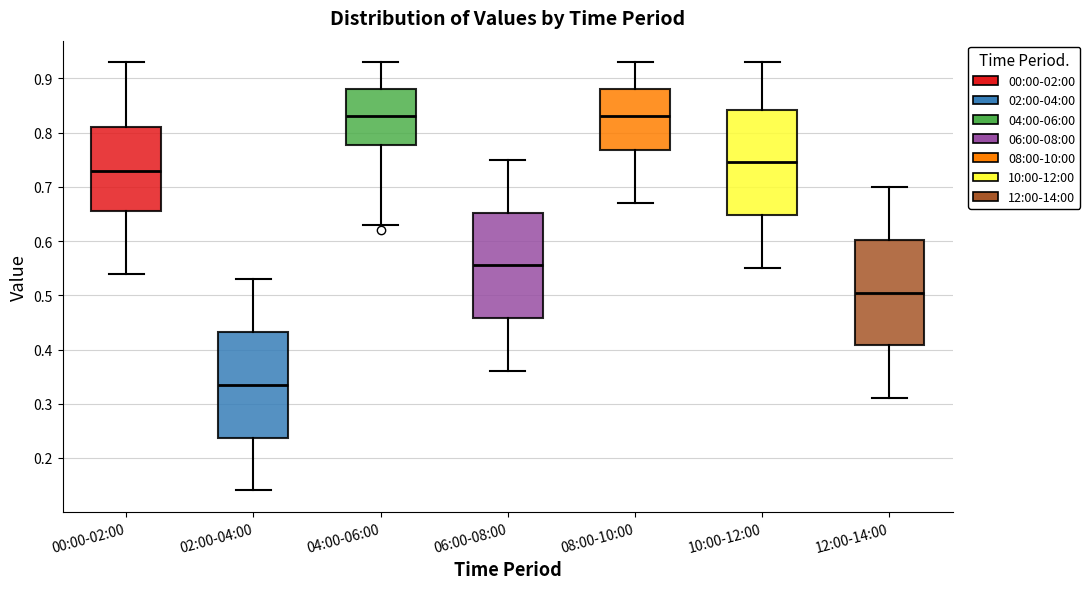

Reading left to right, read every box against the y-axis: the position of its median line, the range the box covers, and the ends of its whiskers. The values are not printed on the chart, so give them approximately, as read against the axis.

00:00-02:00: median 0.73, box 0.66 to 0.81, whiskers 0.54 to 0.93
02:00-04:00: median 0.34, box 0.24 to 0.43, whiskers 0.14 to 0.53
04:00-06:00: median 0.83, box 0.78 to 0.88, whiskers 0.63 to 0.93
06:00-08:00: median 0.56, box 0.46 to 0.65, whiskers 0.36 to 0.75
08:00-10:00: median 0.83, box 0.77 to 0.88, whiskers 0.67 to 0.93
10:00-12:00: median 0.75, box 0.65 to 0.84, whiskers 0.55 to 0.93
12:00-14:00: median 0.51, box 0.41 to 0.60, whiskers 0.31 to 0.70